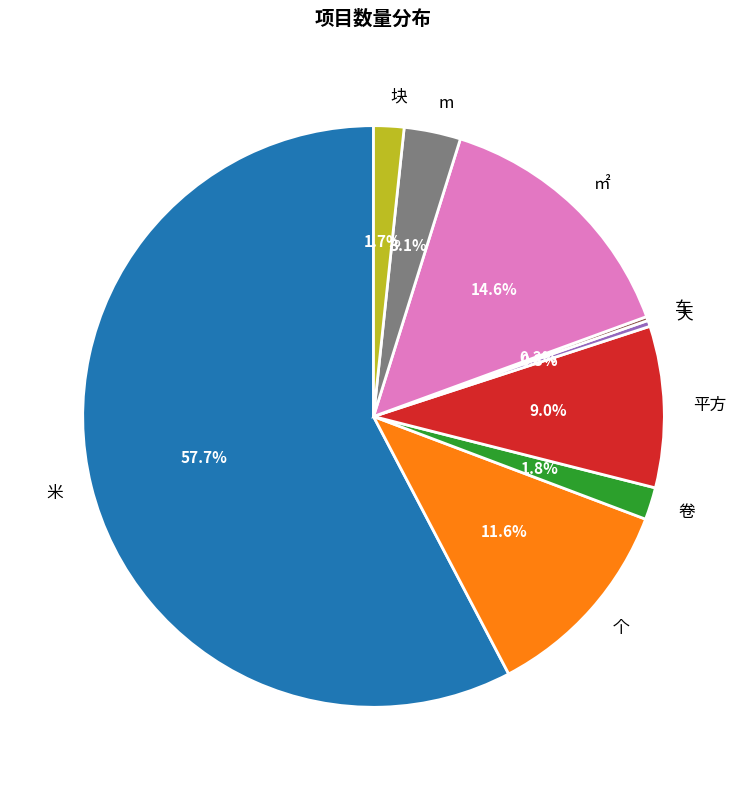

To the nearest percent, what is the average slice percentage?

11%